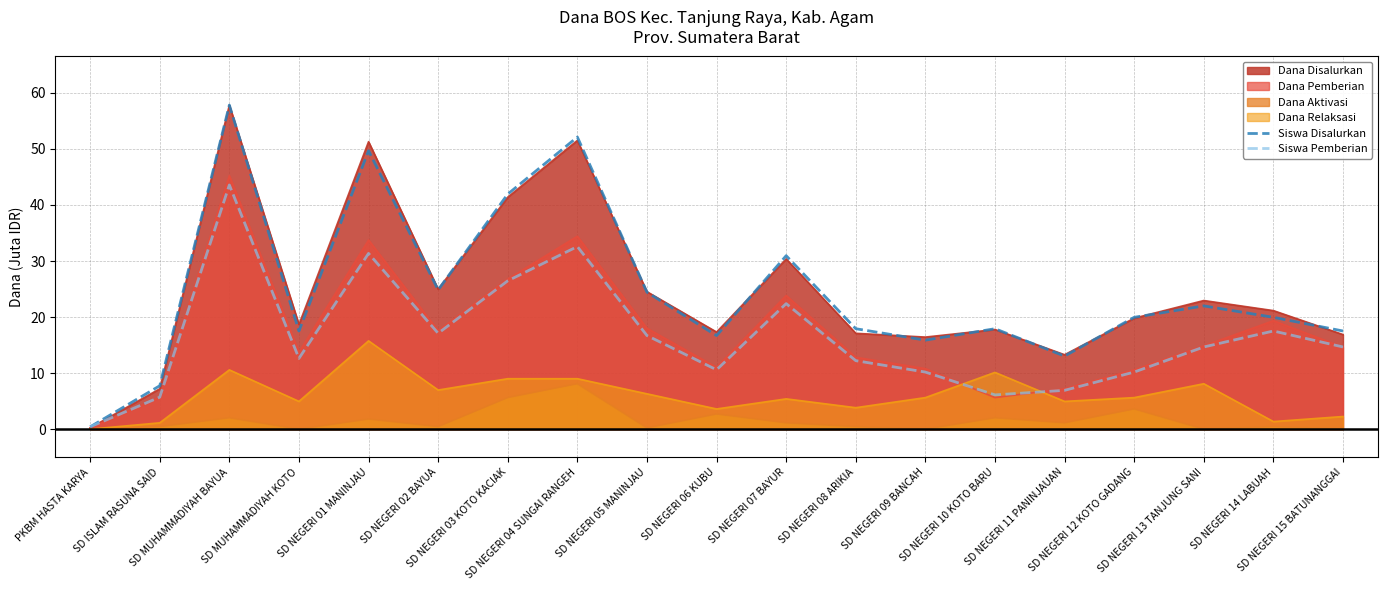

At how many categories does at least one series exceed 2?

18